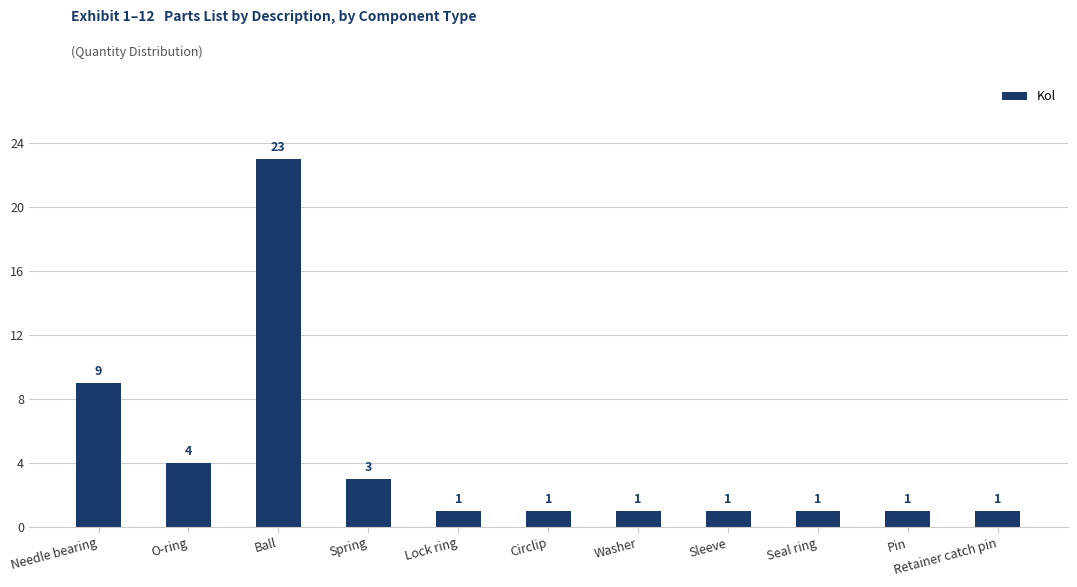

What is the difference between the maximum and minimum values?

22